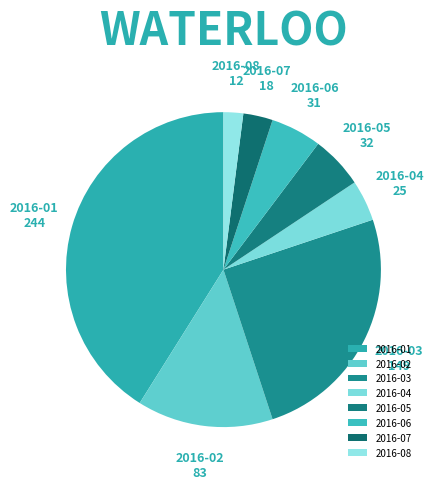

Is it true that 2016-08 is 2% of the pie?

True